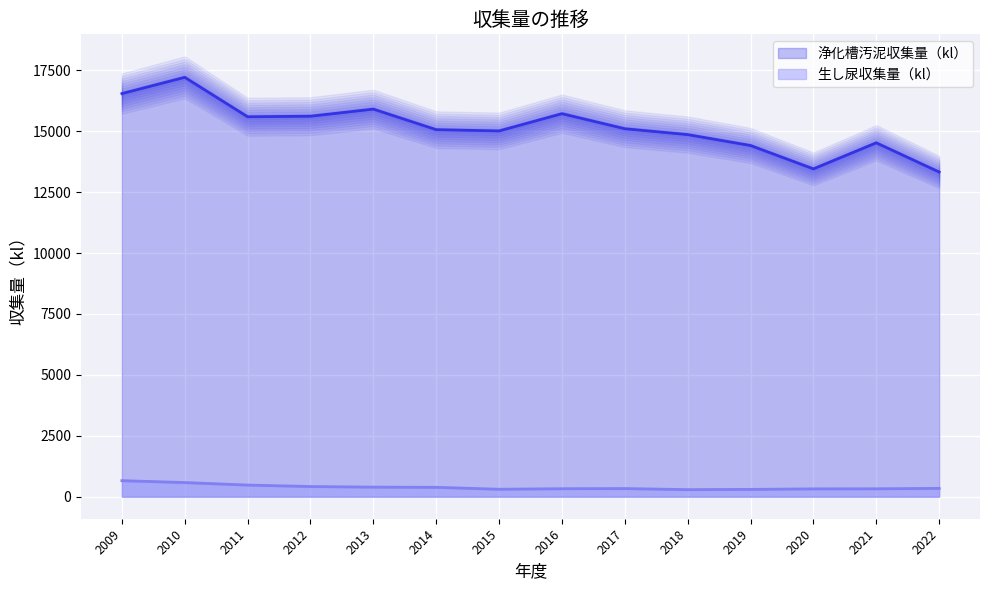

At which label does 浄化槽汚泥収集量（kl） first exceed 15101?

2009